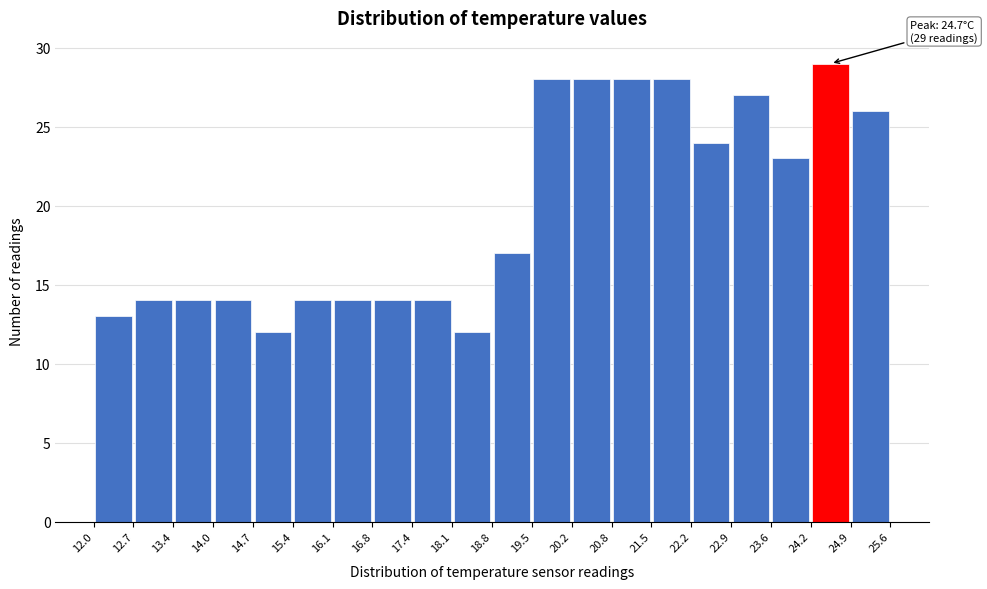

Which range on the x-axis has the tallest bar?

24.2 to 24.9